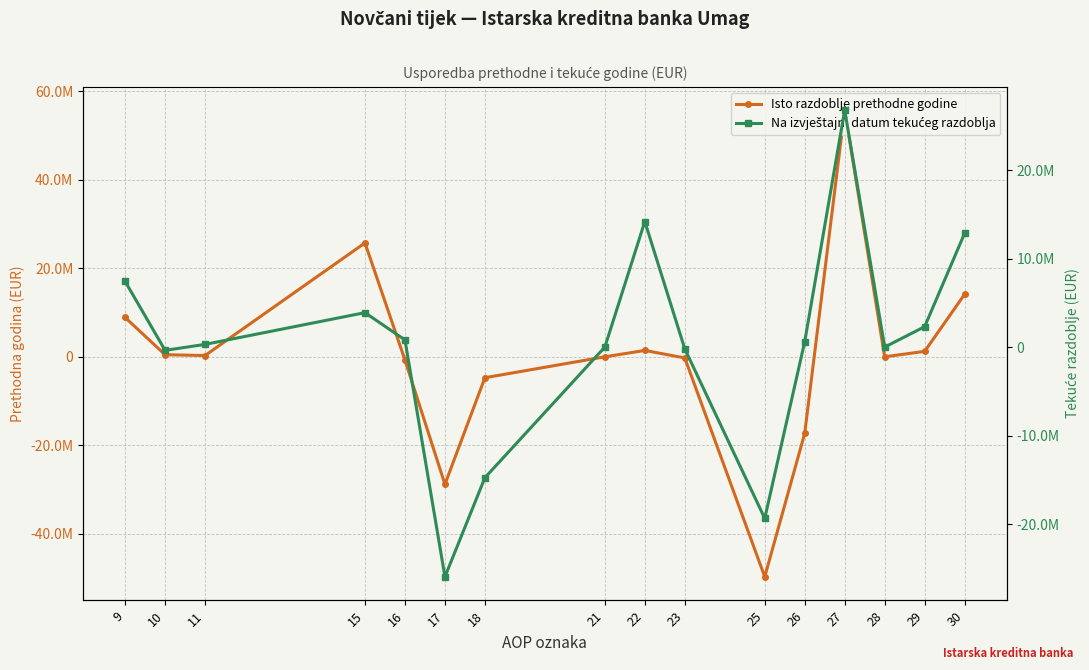

Which category has the highest value in the Isto razdoblje prethodne godine series?

27